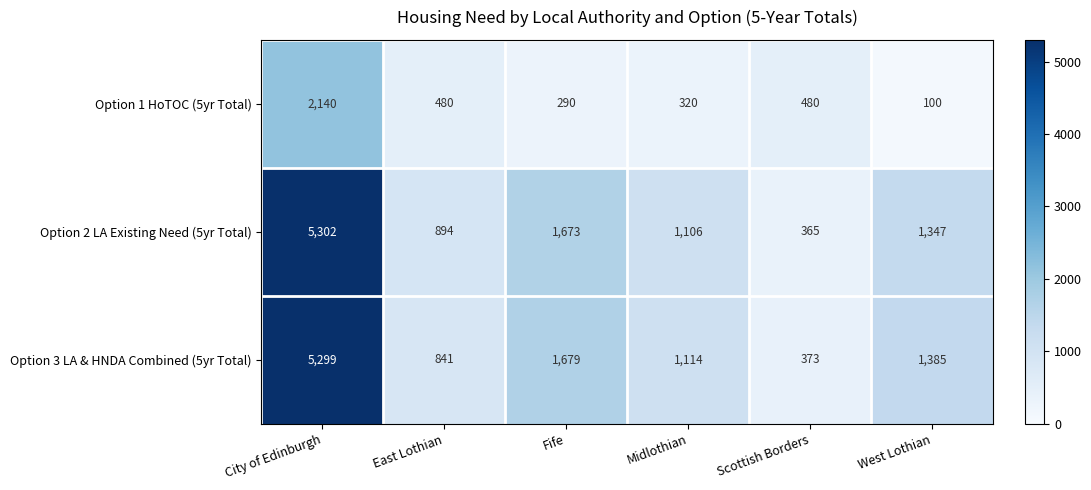

Reading left to right, what are all the values shown in this chart?

Option 1 HoTOC (5yr Total): 2140	480	290	320	480	100
Option 2 LA Existing Need (5yr Total): 5302	894	1673	1106	365	1347
Option 3 LA & HNDA Combined (5yr Total): 5299	841	1679	1114	373	1385